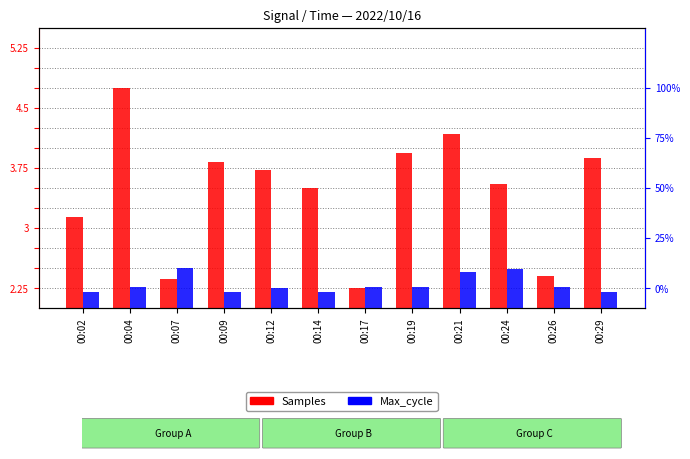

What is the average value of the Samples series?

3.5